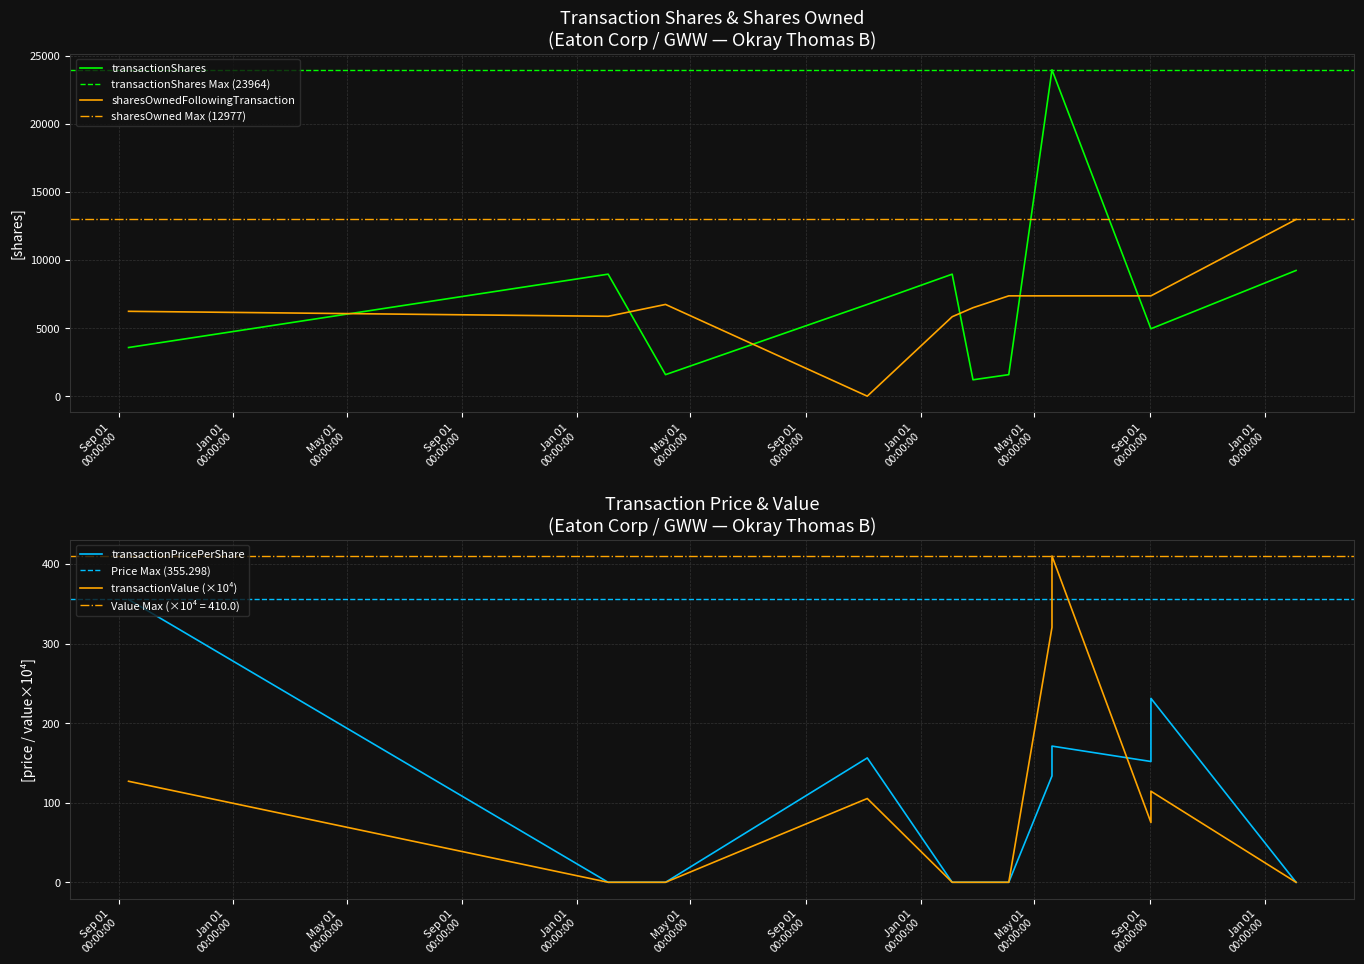

The transactionPricePerShare series shows -148.5 at 2022-04-04 12:54:22. True or false?

False